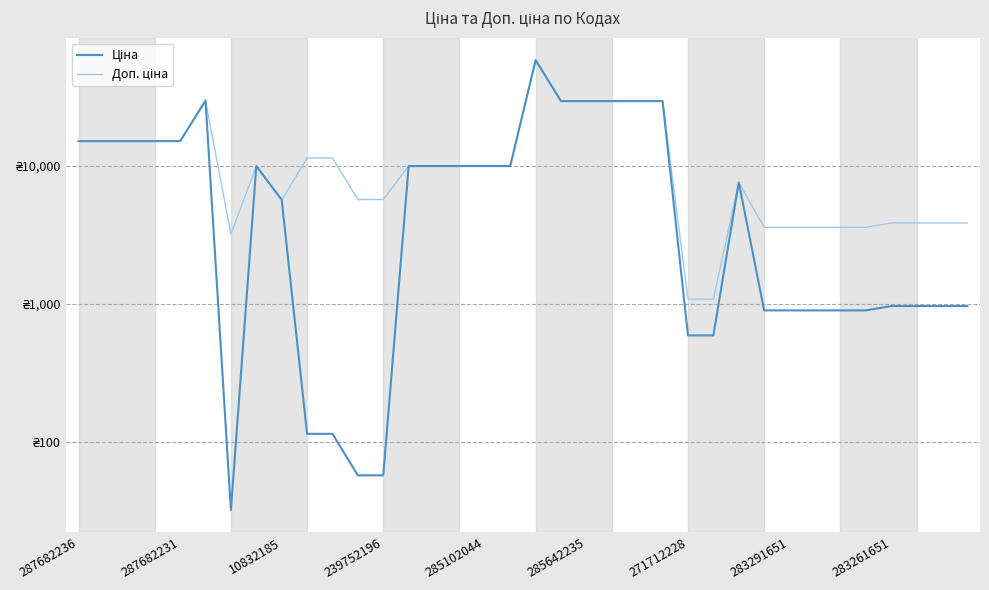

At which category is the sum across all series the highest?

18